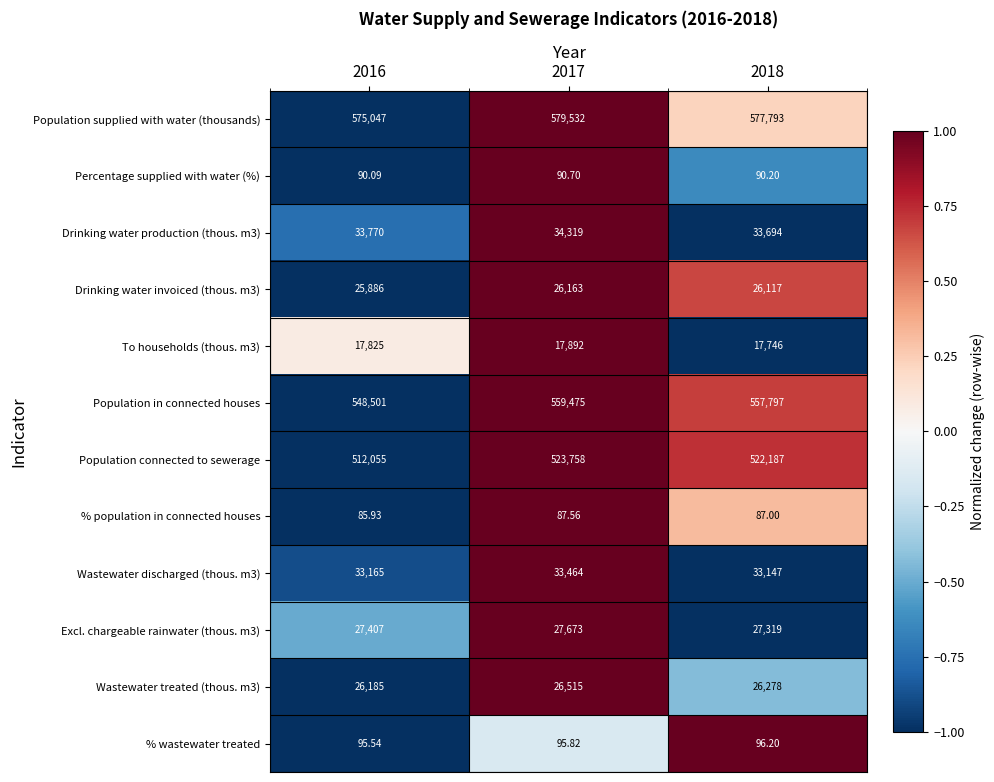

Between 2017 and 2018, which series saw the biggest shift?

Population supplied with water (thousands)